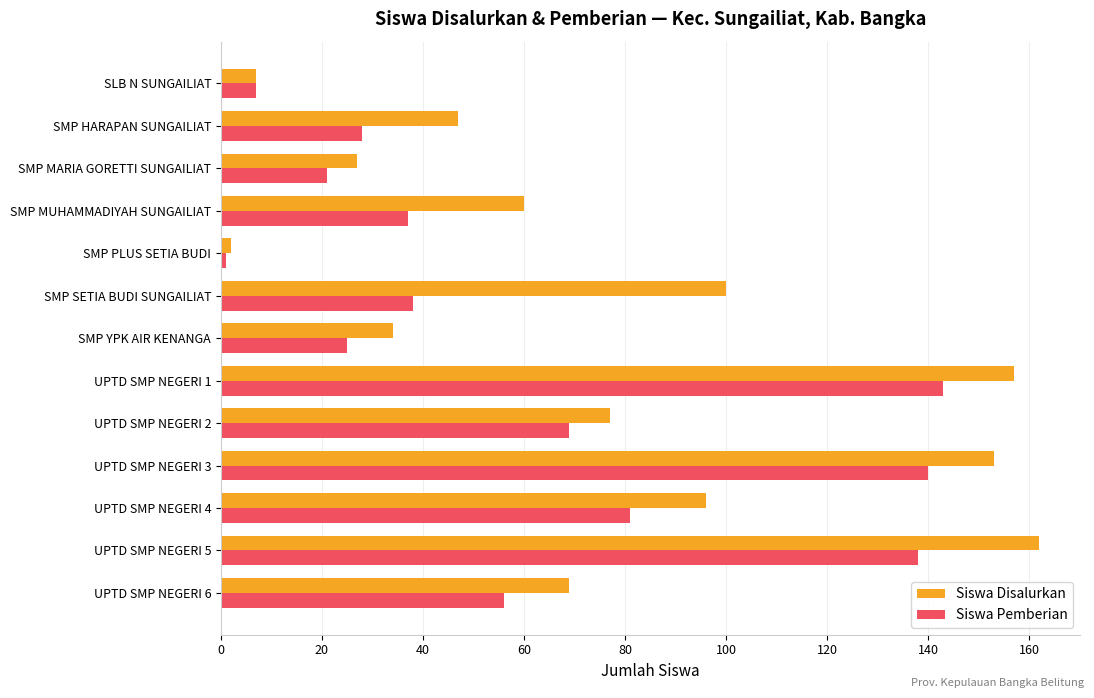

Which series has the largest range (max minus min)?

Siswa Disalurkan